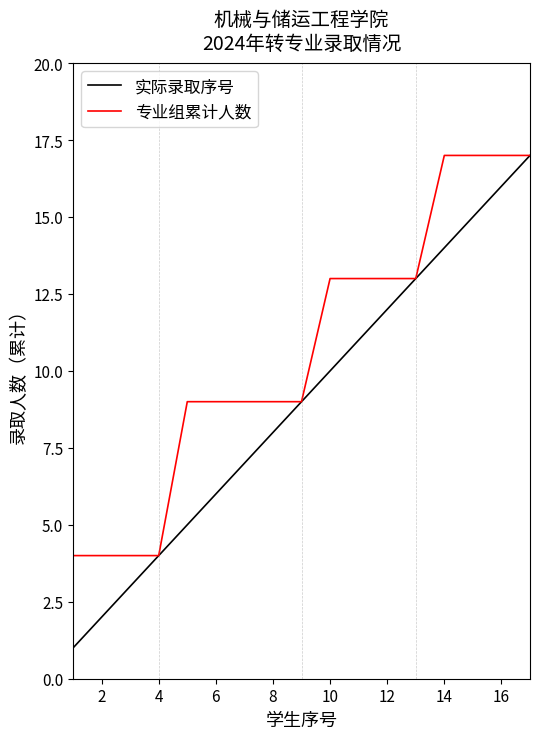

Which series has the largest range (max minus min)?

实际录取序号